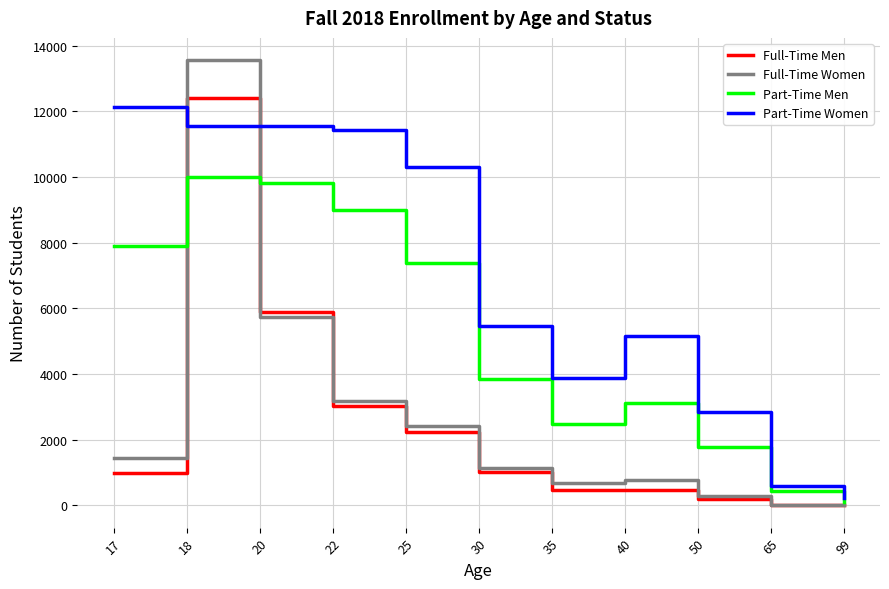

Rank the series by their maximum value, from highest to lowest.

Full-Time Women, Full-Time Men, Part-Time Women, Part-Time Men